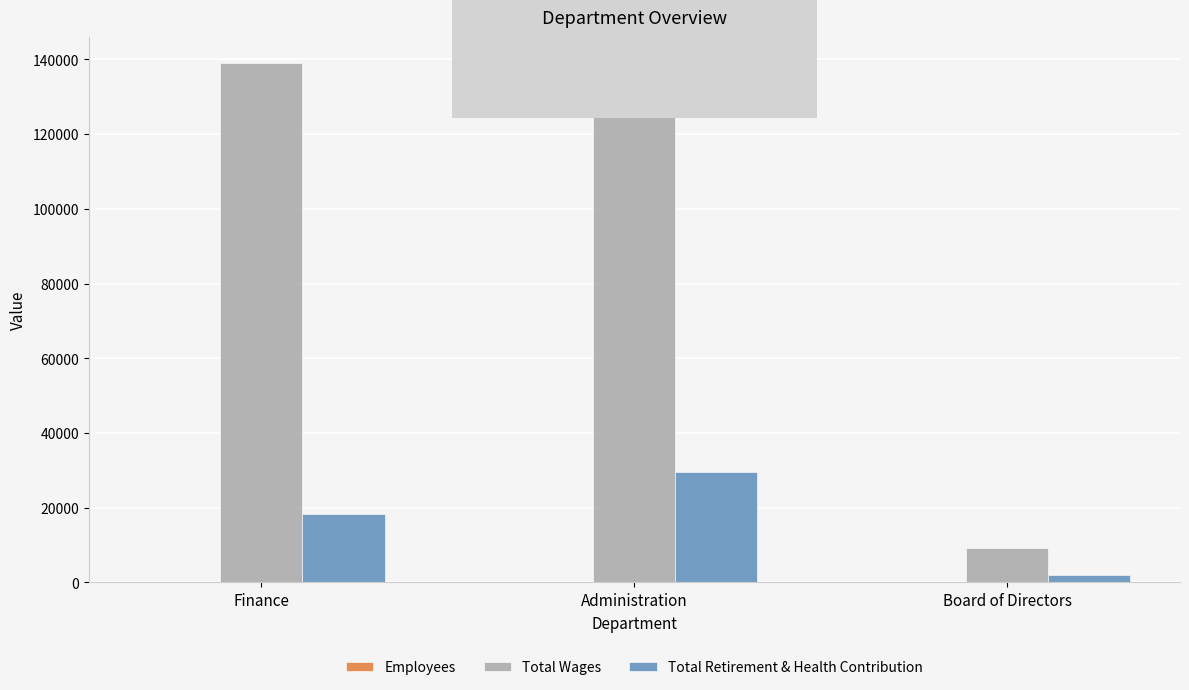

Which series changed the most between Administration and Board of Directors?

Total Wages